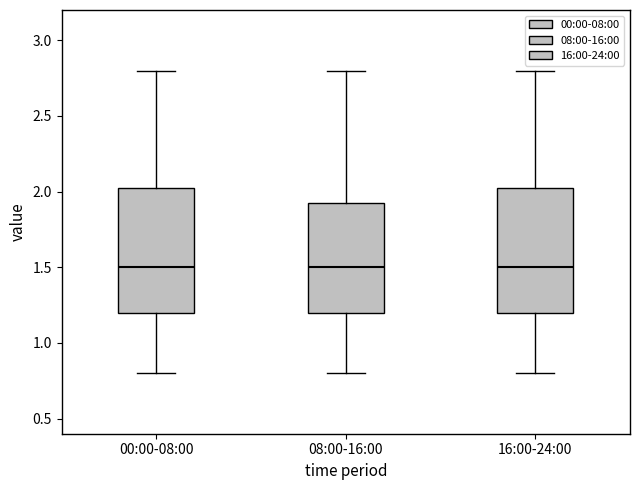

Where does the upper whisker of the box for 08:00-16:00 end on the y-axis? The values are not printed on the chart, so give them approximately, as read against the axis.

2.80